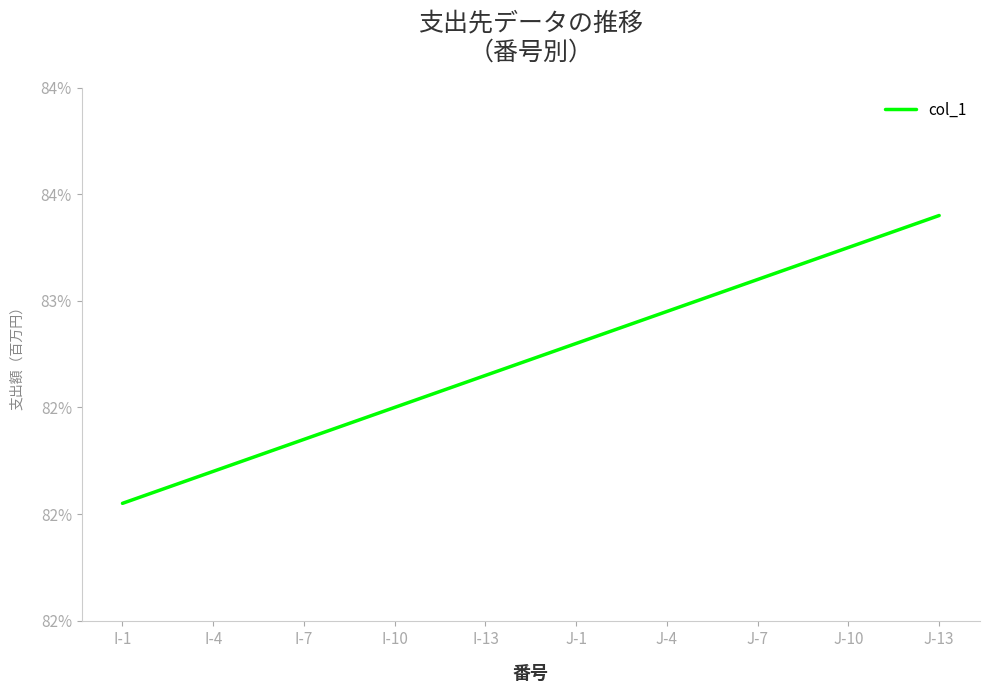

List the labels in order of value, largest first.

J-13, J-10, J-7, J-4, J-1, I-13, I-10, I-7, I-4, I-1